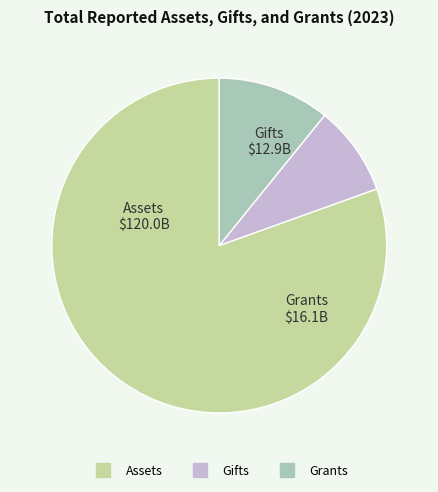

Is there a majority slice in this chart?

Yes